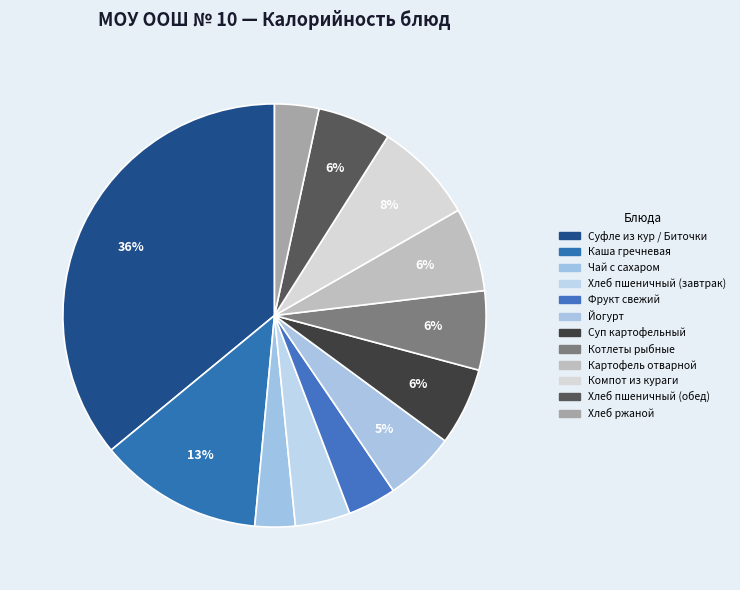

Does Фрукт свежий account for over 50% of the chart?

No